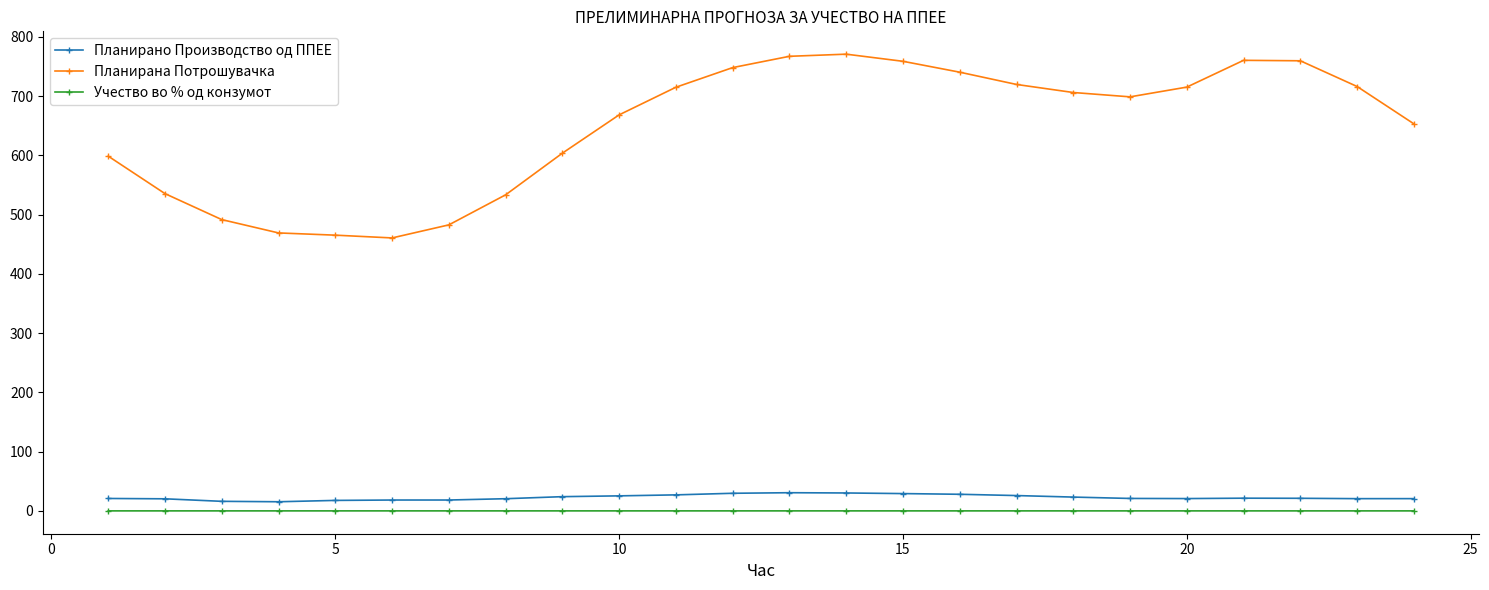

What is the average value of the Планирана Потрошувачка series?

647.6